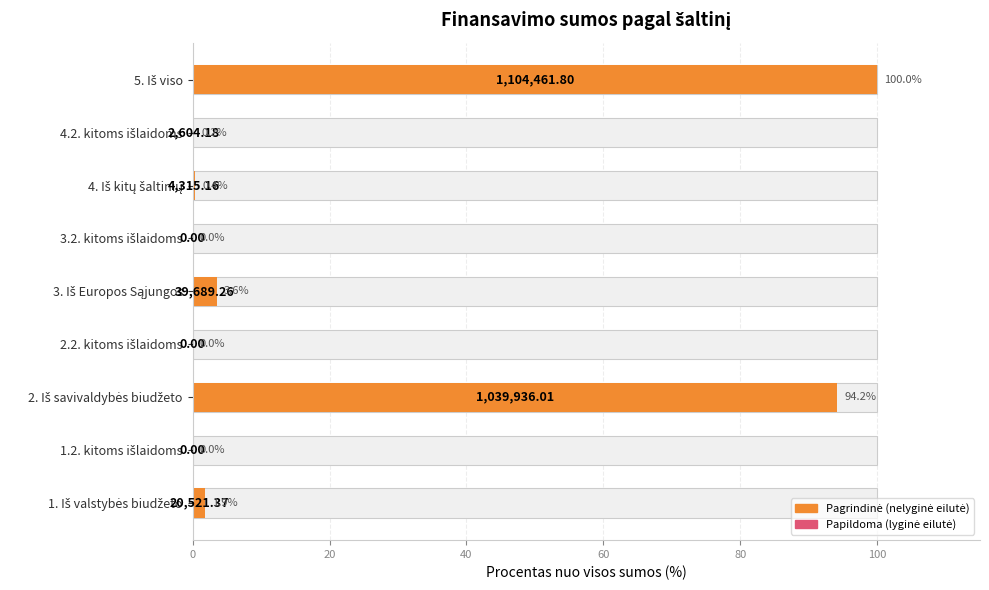

True or false: the data shows 0.2 at 4.2. kitoms išlaidoms.

True